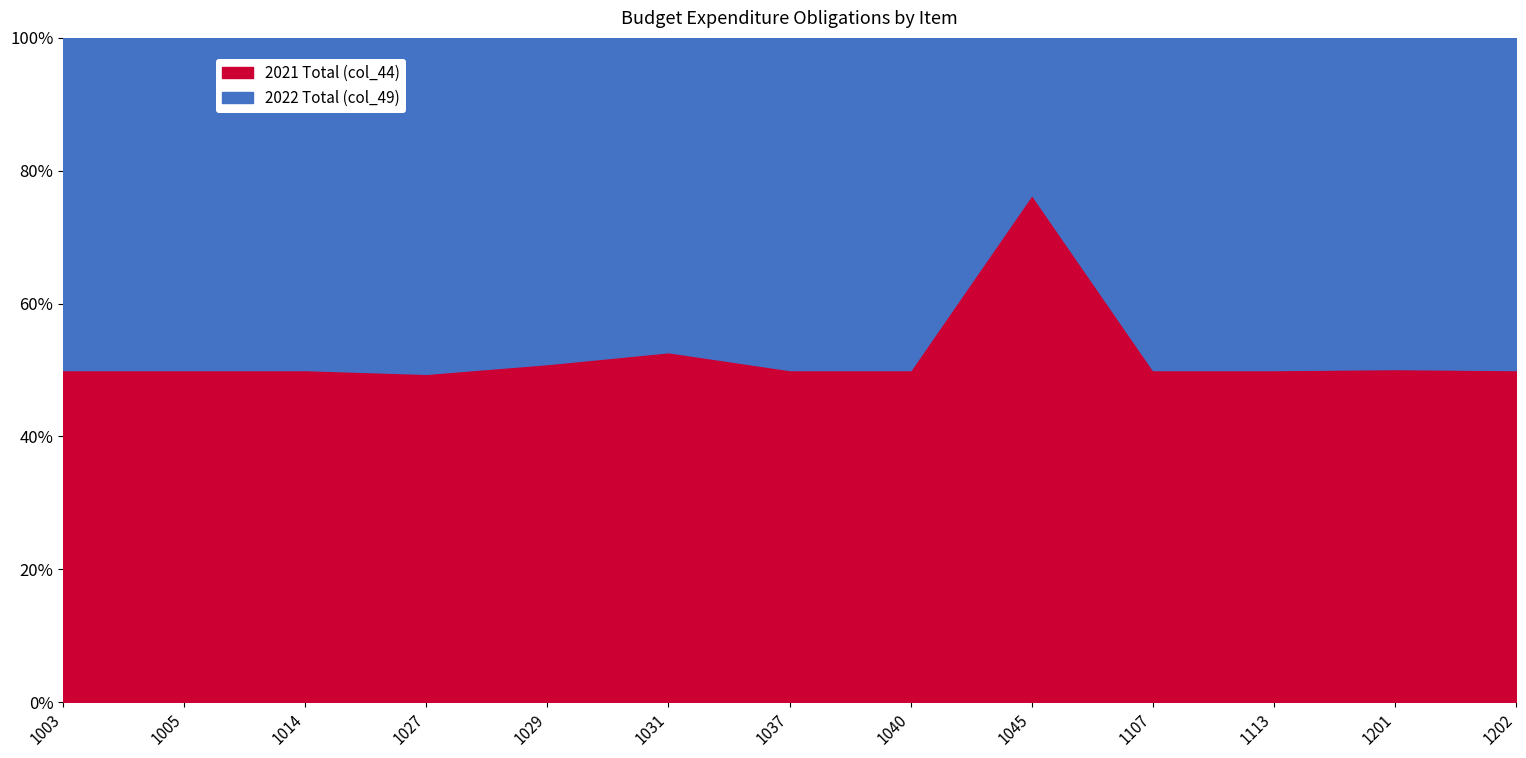

At which label is 2021 Total (col_44) closest to 18649?

1037